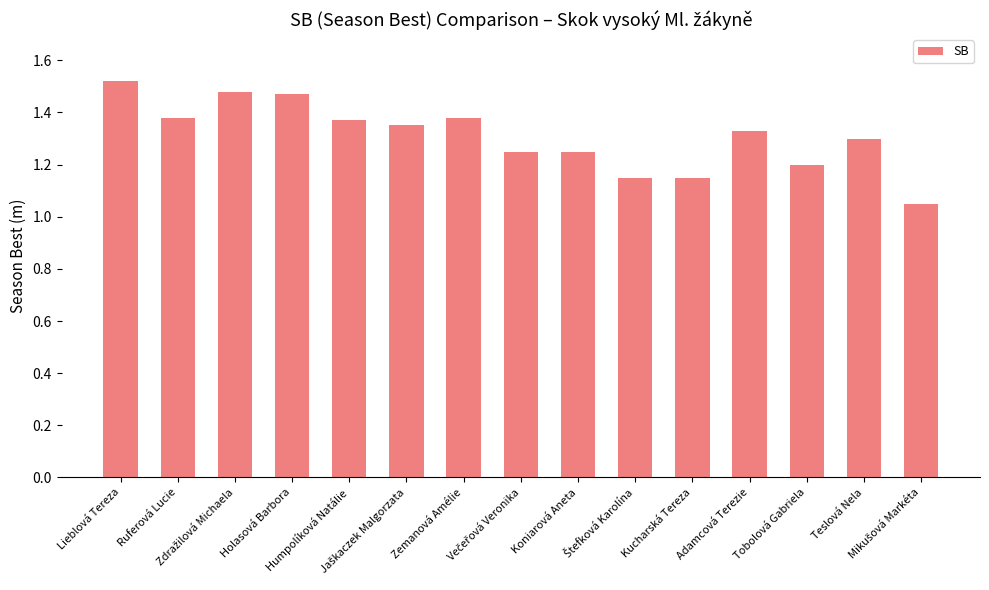

Count the values in the range 1 to 2.

15